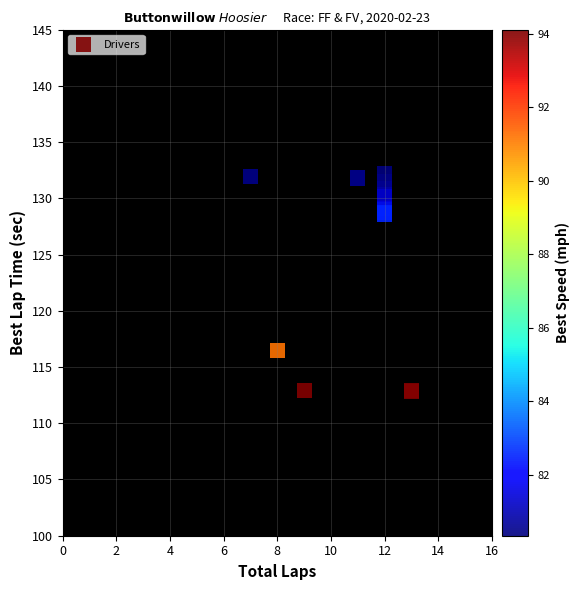

What Y value in the scatter plot is closest to 122?

116.5